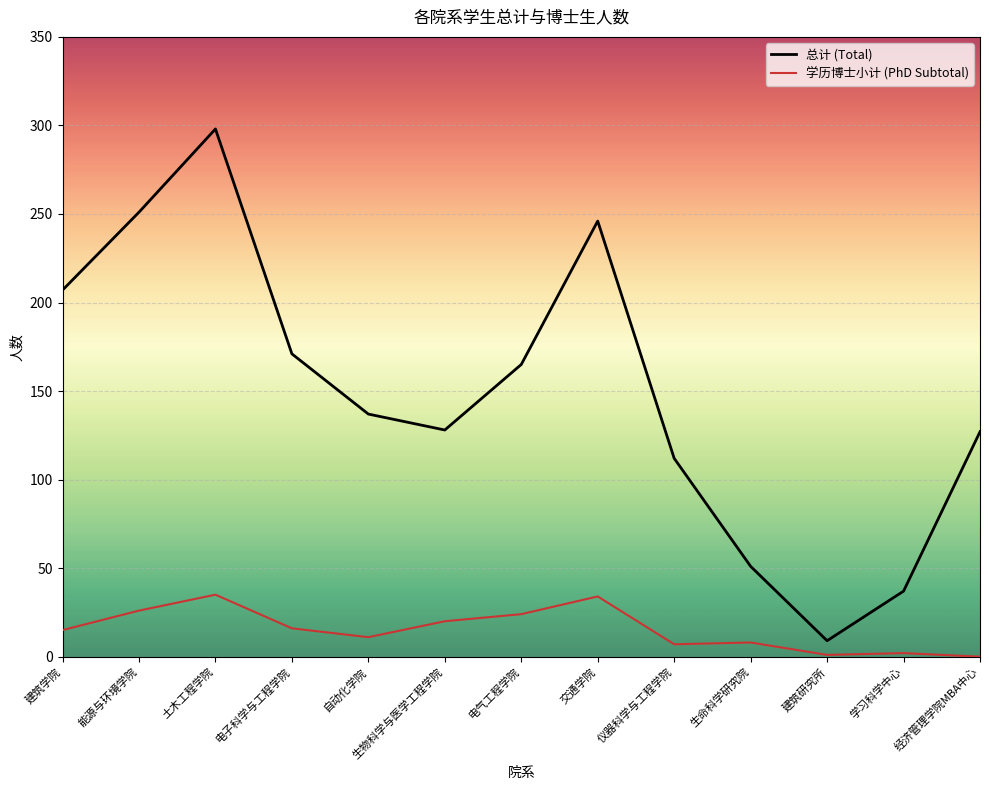

How many distinct data groups are displayed?

2